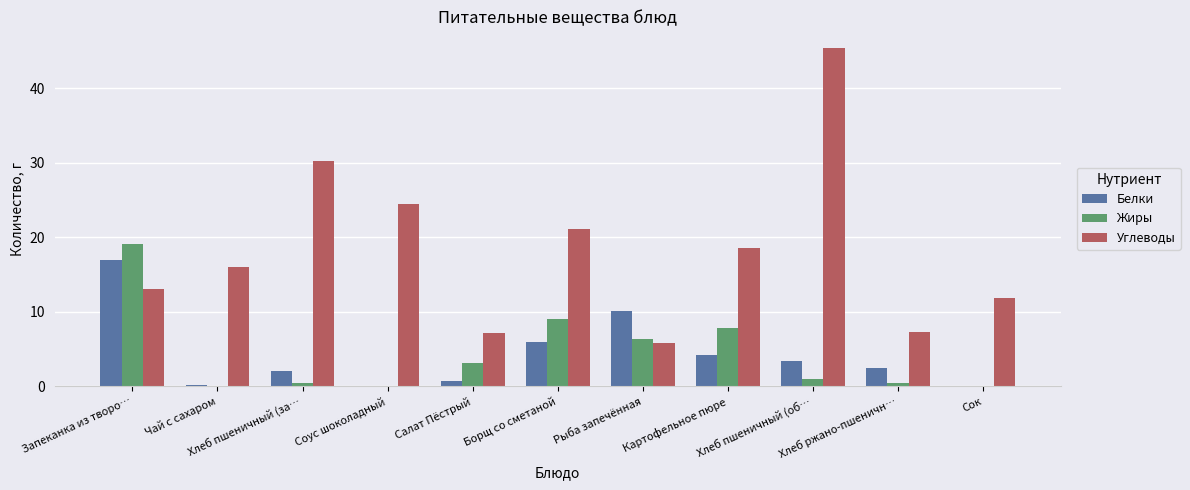

The value of Углеводы at Чай с сахаром is 27.8. True or false?

False